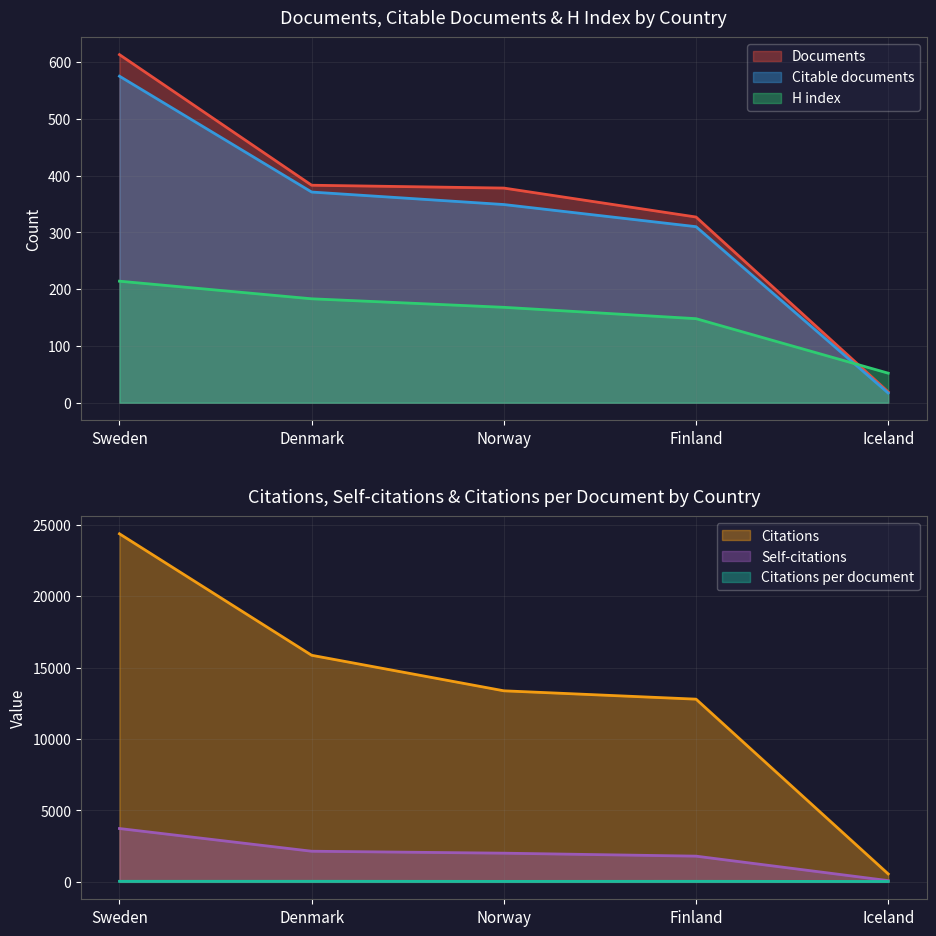

What is the sum of the Citations per document values at Finland and Norway?

74.5